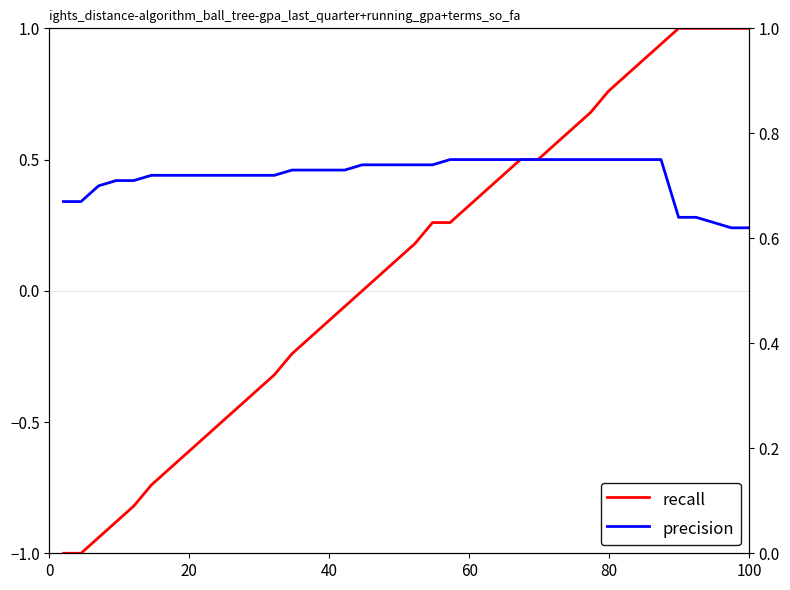

True or false: recall has more than 2 interior local peaks.

False